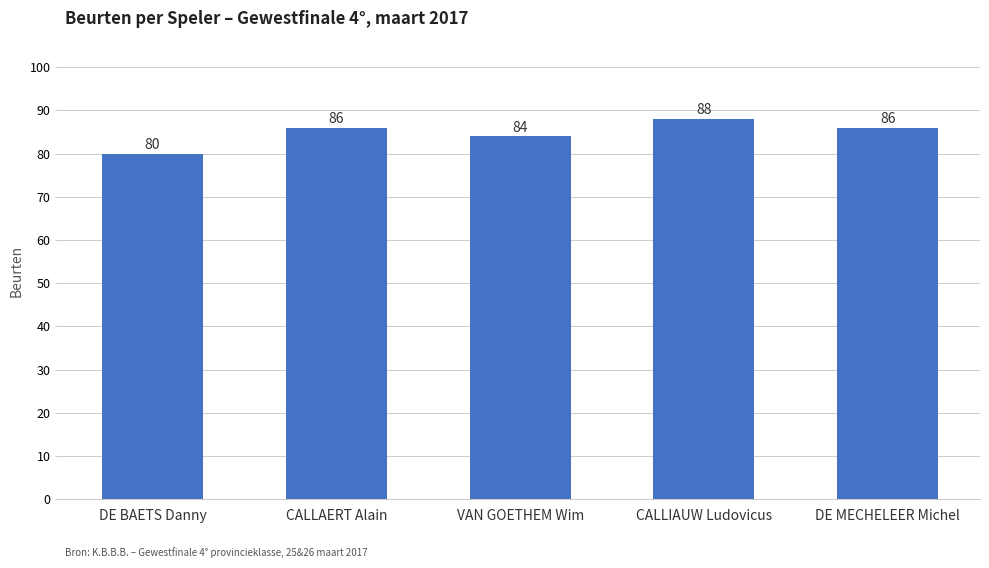

Reading right to left, list all the values displayed in this chart.

86	88	84	86	80